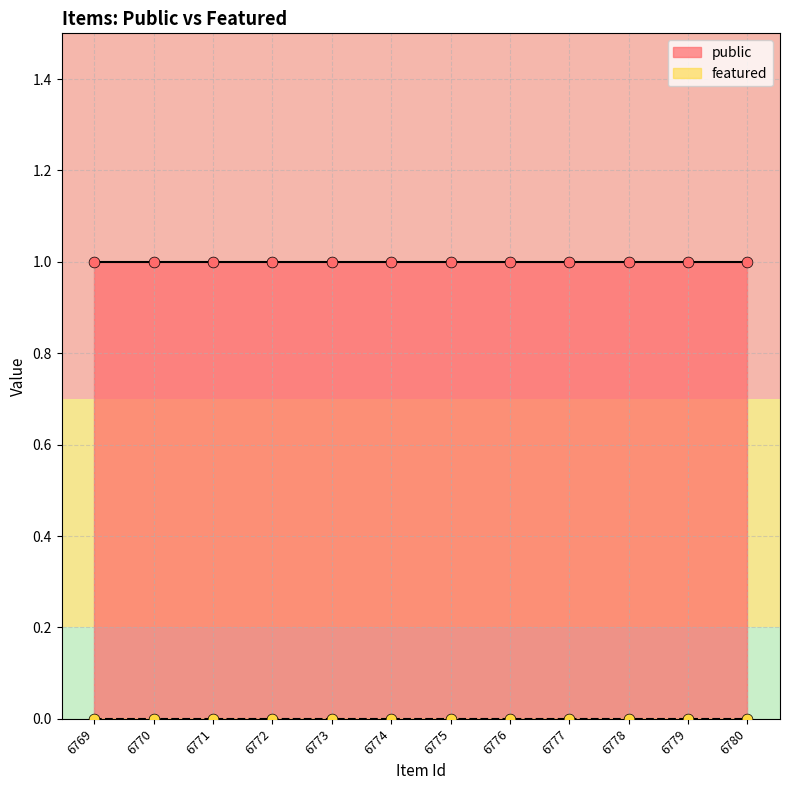

Which series has the largest Y range (max minus min)?

public